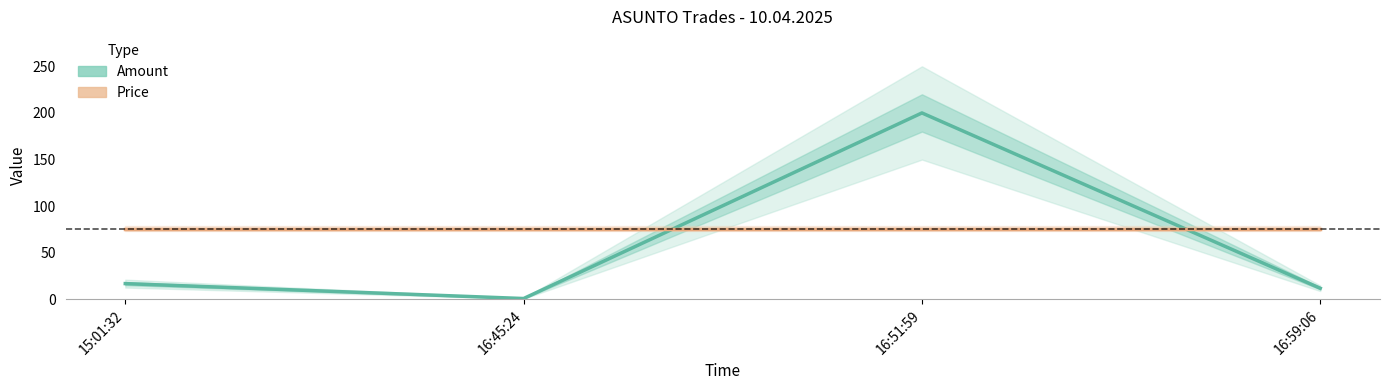

The Amount series shows 17 at 15:01:32. True or false?

True